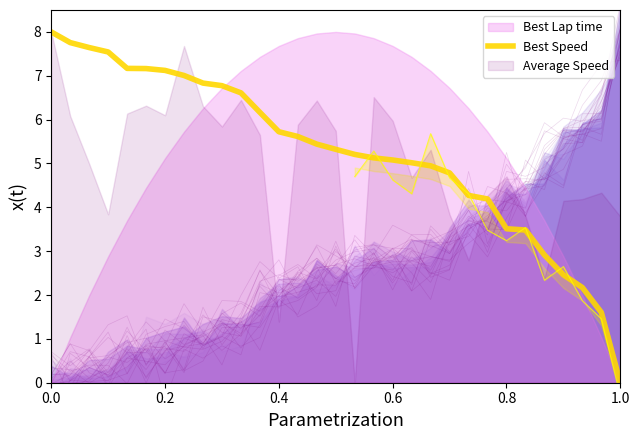

What is the highest value of the Best Speed series?

8.0